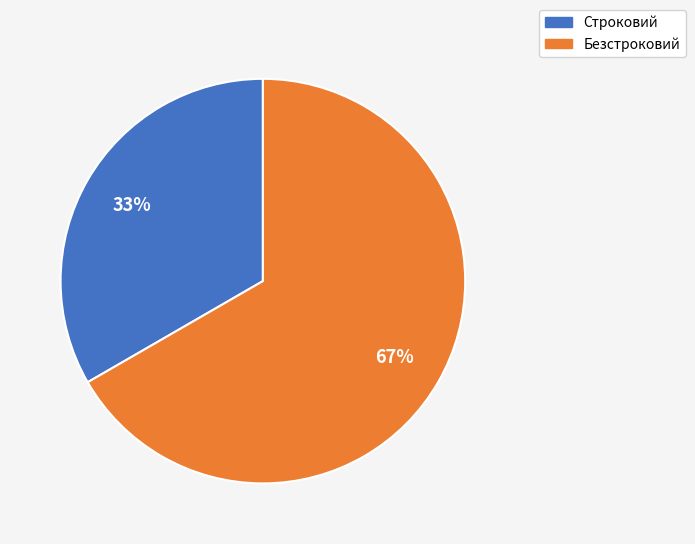

Do Строковий and Безстроковий together represent more than half of the pie?

Yes